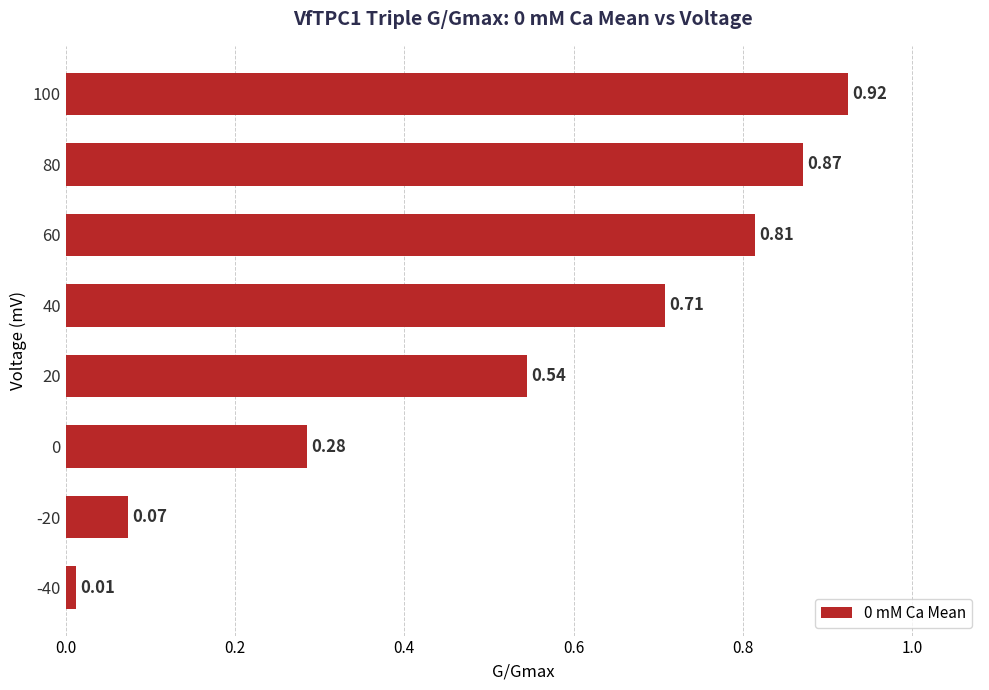

Which label corresponds to the smallest value in the chart?

-40